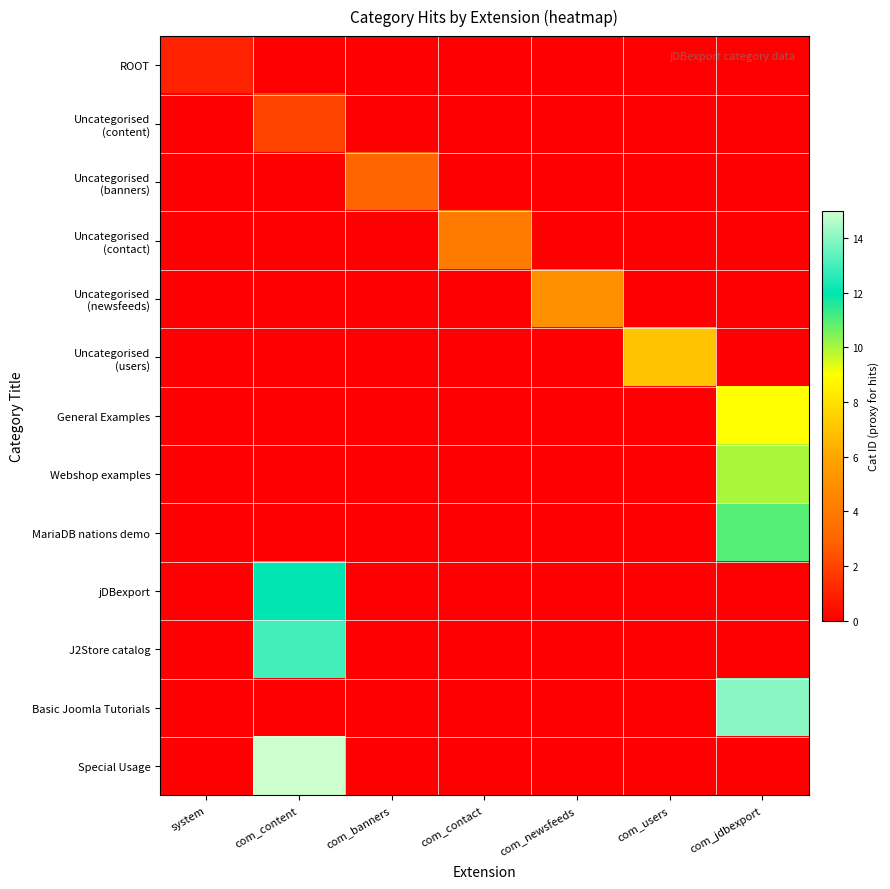

At how many categories does at least one series exceed 8?

2